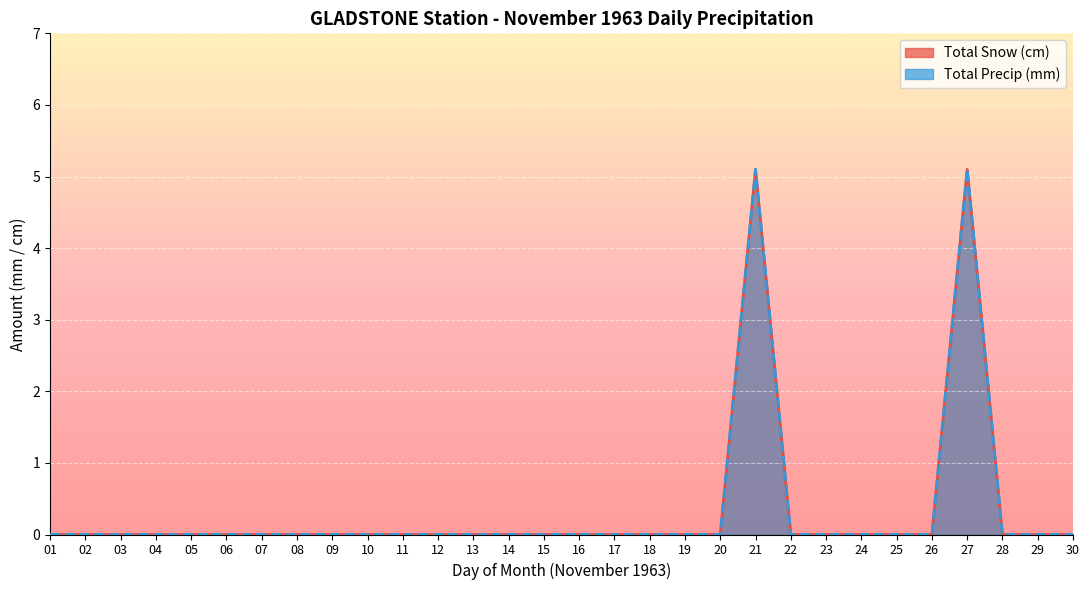

Which has a higher value, 18 or 17?

18